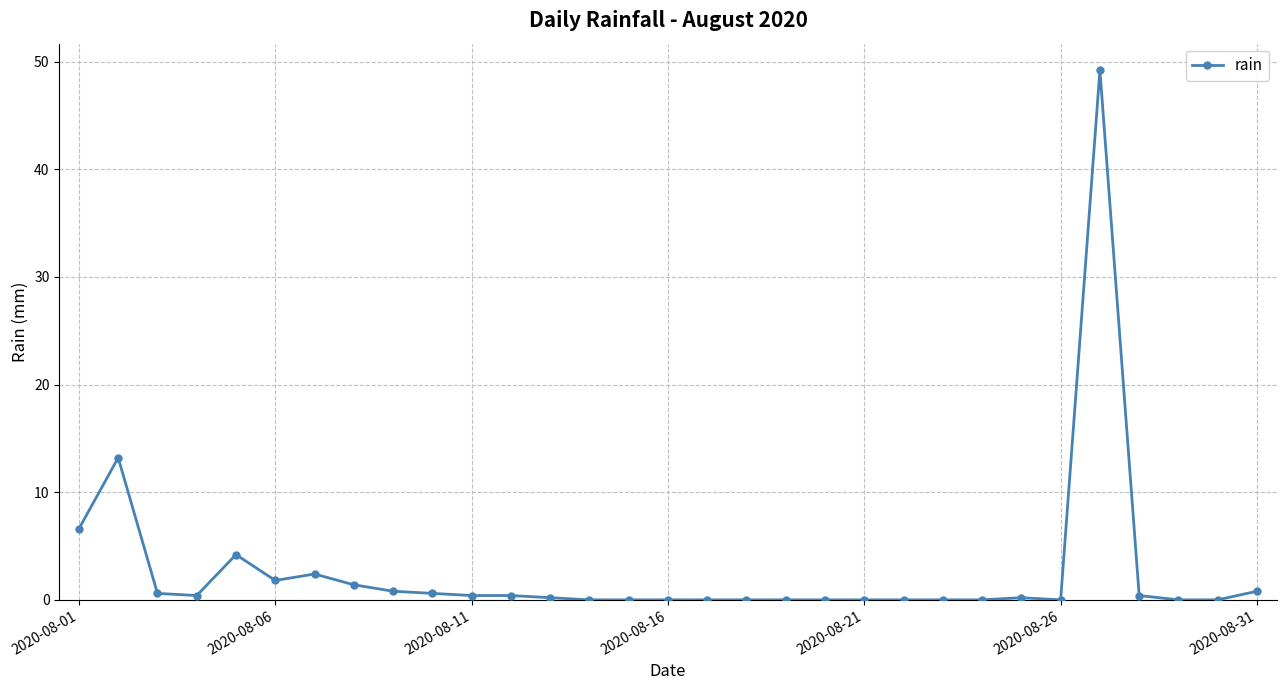

How many lines are shown in the chart?

1